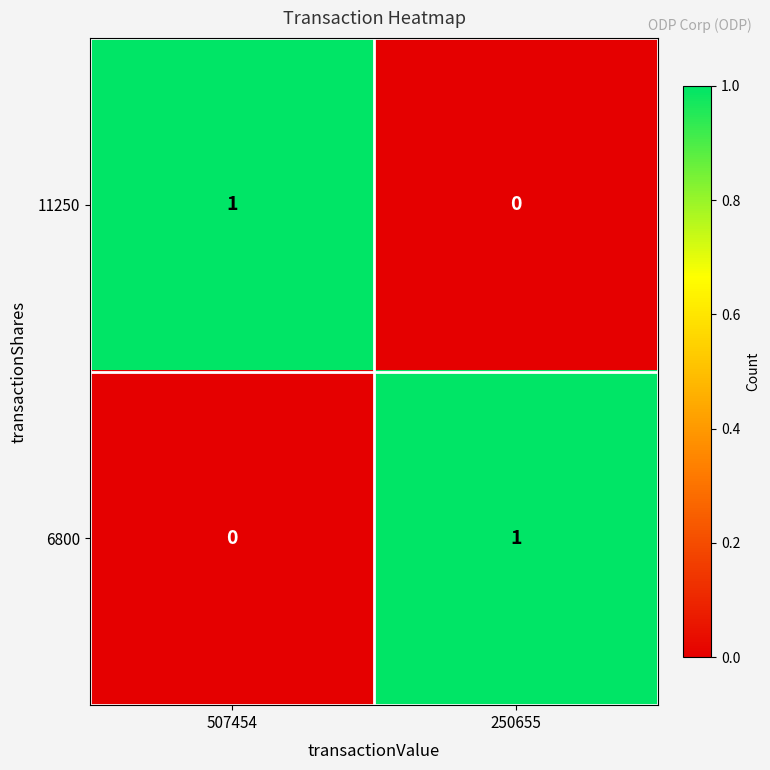

Rank the series at 250655 from highest to lowest value.

6800, 11250